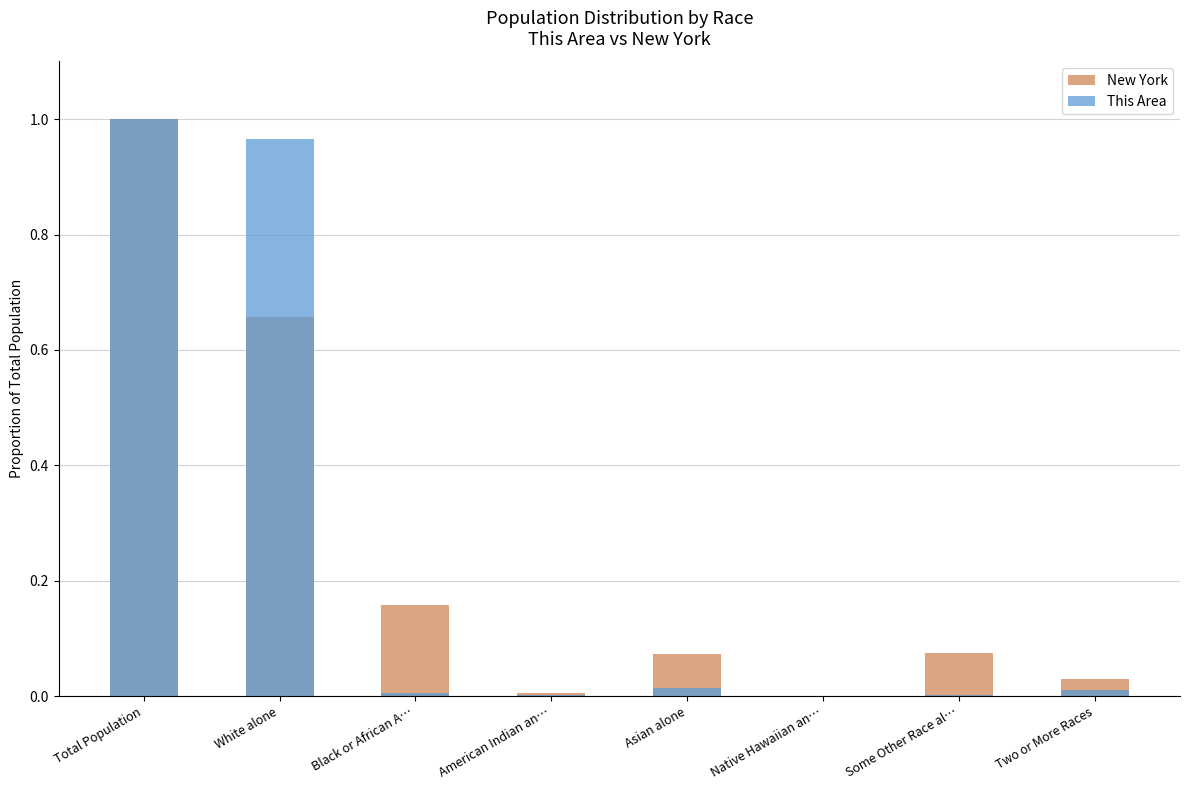

What is the value of the New York bar at the 5th from the left?

0.1